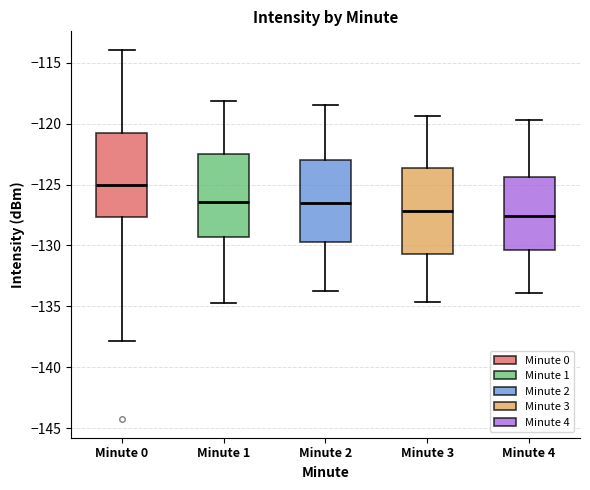

Where is the lower edge of the box for Minute 2 on the y-axis? The values are not printed on the chart, so give them approximately, as read against the axis.

-129.5